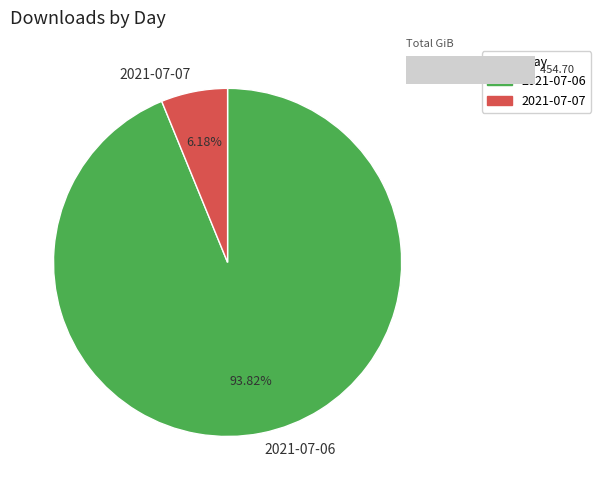

How many slices are in this pie chart?

2